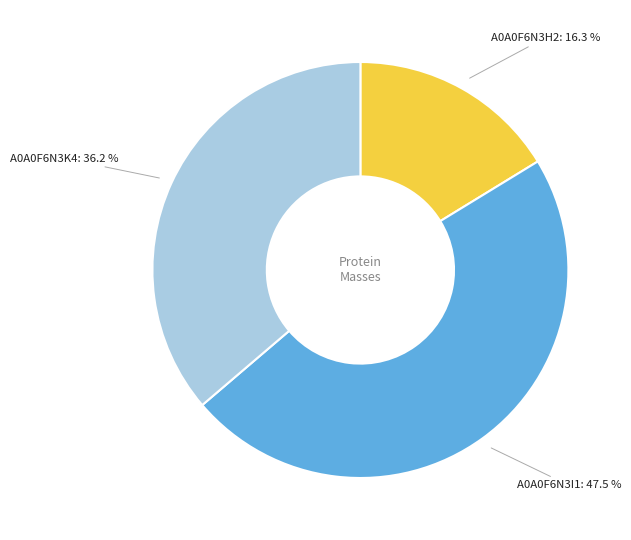

Which slice is the largest?

A0A0F6N3I1